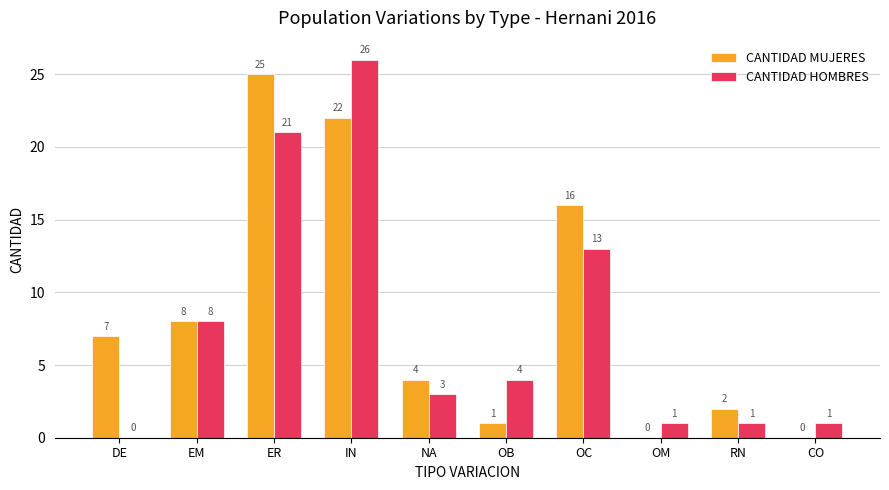

What is the sum of all CANTIDAD MUJERES values?

85